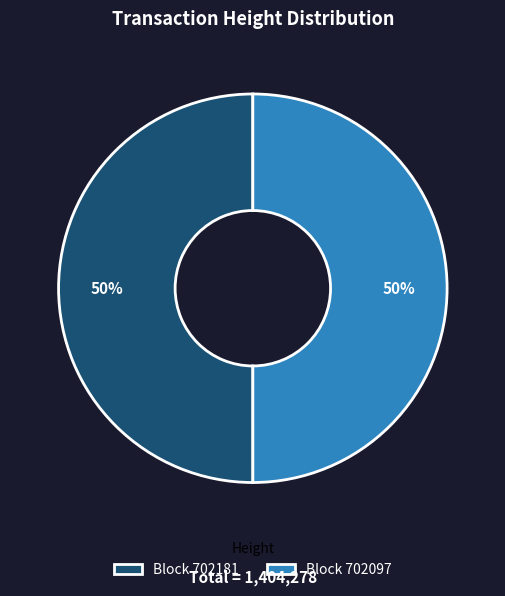

Approximately how many times larger is the value at Block 702181 compared to Block 702097?

1.0